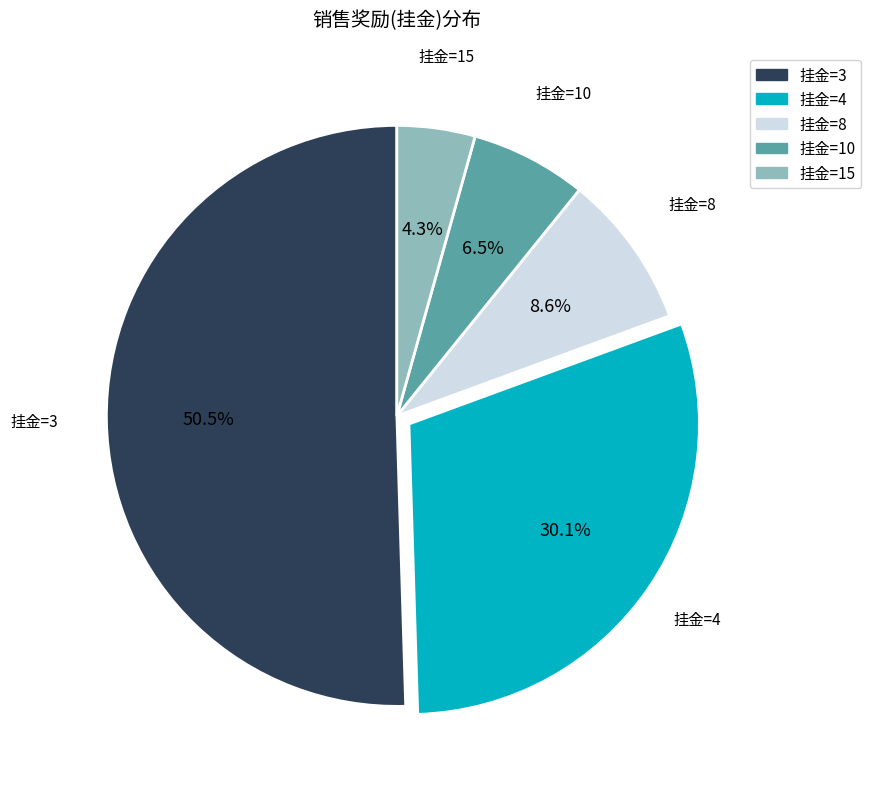

Combined, do 挂金=10 and 挂金=3 account for over 50%?

Yes